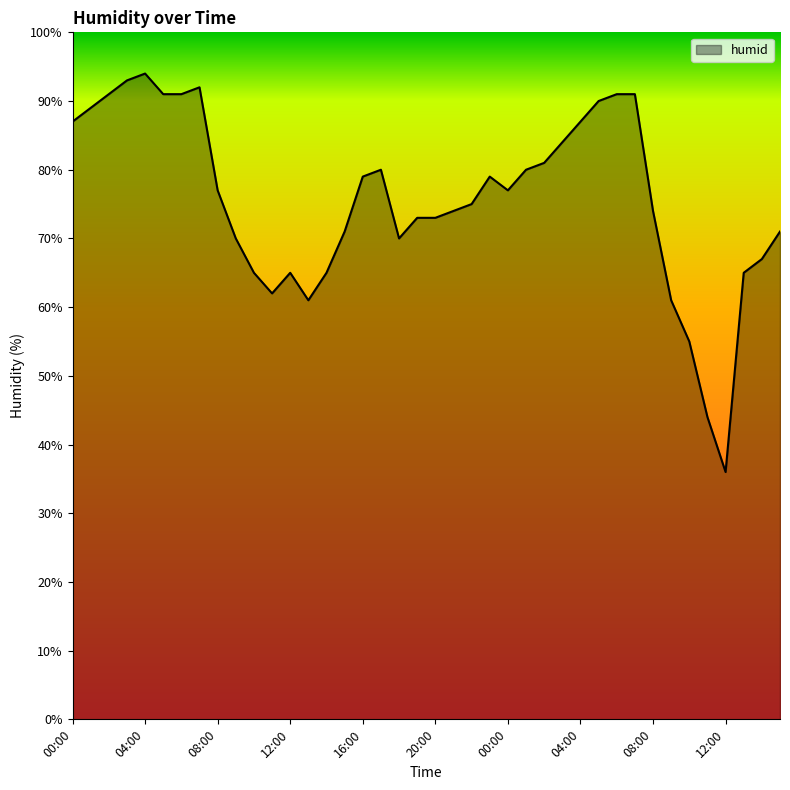

What is the minimum value shown in the chart?

36